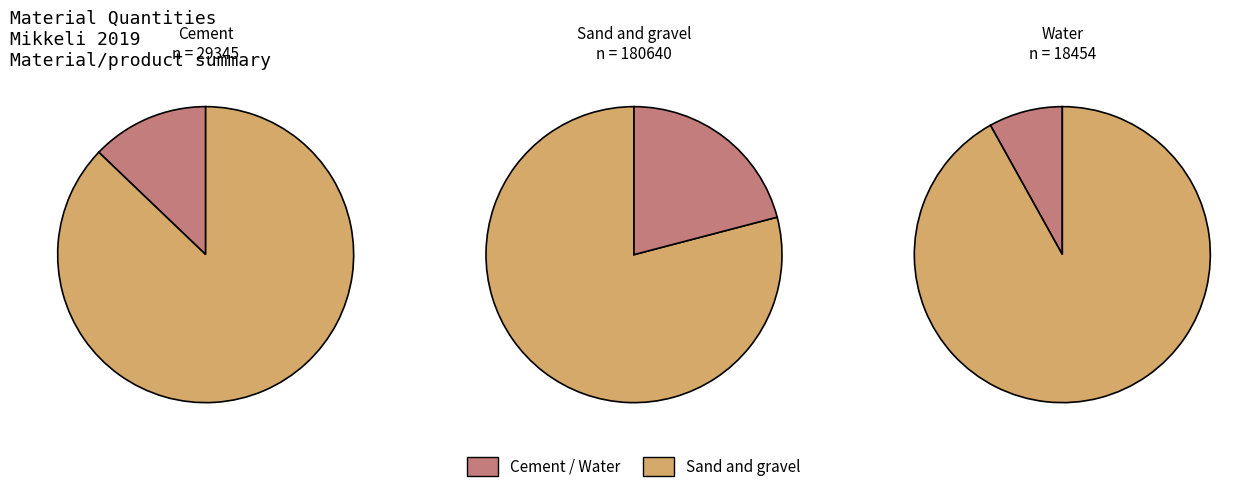

Is there any slice that represents more than half of the pie?

Yes